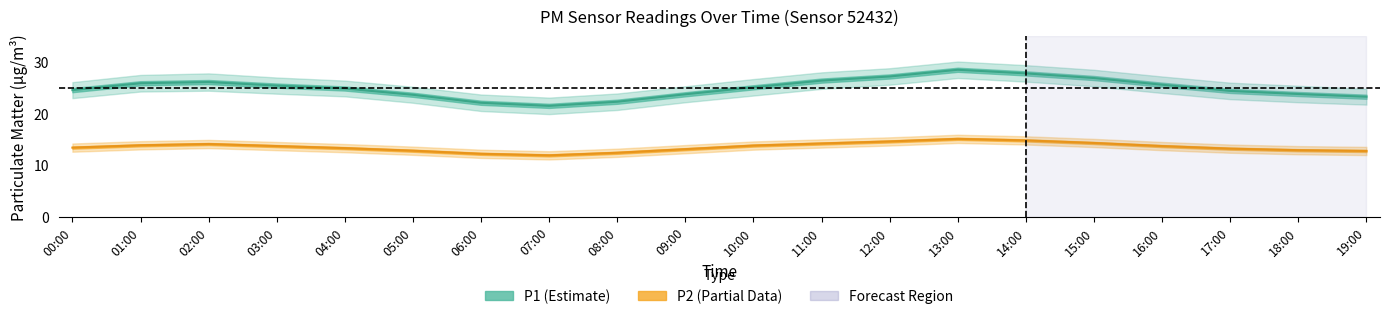

Reading left to right, list all the values displayed in this chart.

P1: 00:00=24.6	01:00=25.9	02:00=26.1	03:00=25.4	04:00=24.9	05:00=23.6	06:00=22.1	07:00=21.5	08:00=22.3	09:00=23.8	10:00=25.1	11:00=26.4	12:00=27.2	13:00=28.5	14:00=27.8	15:00=26.9	16:00=25.6	17:00=24.4	18:00=23.8	19:00=23.3
P1_upper: 00:00=26.1	01:00=27.5	02:00=27.8	03:00=27.0	04:00=26.4	05:00=25.2	06:00=23.7	07:00=23.1	08:00=23.9	09:00=25.3	10:00=26.7	11:00=28.0	12:00=28.8	13:00=30.1	14:00=29.4	15:00=28.5	16:00=27.2	17:00=26.0	18:00=25.4	19:00=24.8
P1_lower: 00:00=23.0	01:00=24.3	02:00=24.4	03:00=23.9	04:00=23.3	05:00=22.1	06:00=20.5	07:00=19.9	08:00=20.7	09:00=22.2	10:00=23.5	11:00=24.8	12:00=25.6	13:00=26.9	14:00=26.2	15:00=25.3	16:00=24.0	17:00=22.8	18:00=22.2	19:00=21.7
P2: 00:00=13.4	01:00=13.8	02:00=14.1	03:00=13.7	04:00=13.3	05:00=12.8	06:00=12.2	07:00=11.9	08:00=12.4	09:00=13.1	10:00=13.8	11:00=14.2	12:00=14.6	13:00=15.1	14:00=14.8	15:00=14.3	16:00=13.7	17:00=13.2	18:00=12.9	19:00=12.8
P2_upper: 00:00=14.2	01:00=14.7	02:00=14.9	03:00=14.5	04:00=14.1	05:00=13.6	06:00=13.0	07:00=12.7	08:00=13.2	09:00=13.9	10:00=14.6	11:00=15.0	12:00=15.4	13:00=15.9	14:00=15.6	15:00=15.1	16:00=14.5	17:00=14.0	18:00=13.7	19:00=13.6
P2_lower: 00:00=12.6	01:00=13.1	02:00=13.3	03:00=12.9	04:00=12.5	05:00=12.0	06:00=11.4	07:00=11.1	08:00=11.6	09:00=12.3	10:00=13.0	11:00=13.4	12:00=13.8	13:00=14.3	14:00=14.0	15:00=13.5	16:00=12.9	17:00=12.4	18:00=12.1	19:00=11.9